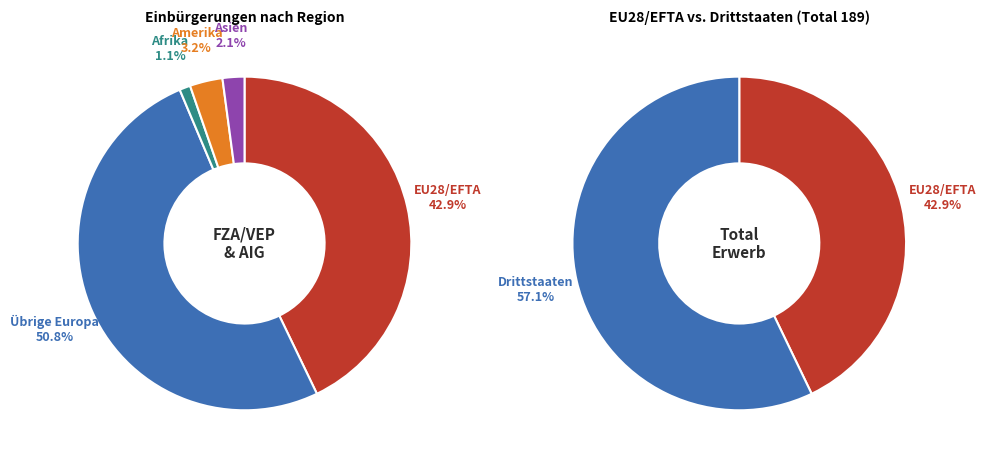

Which has a higher value, Asien or Europa?

Europa